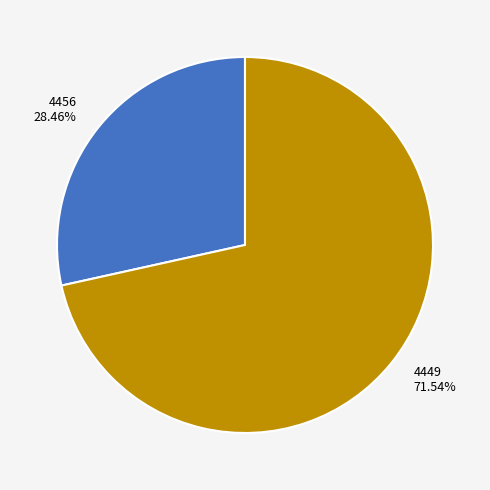

What is the total percentage of 4456 and 4449?

100.0%